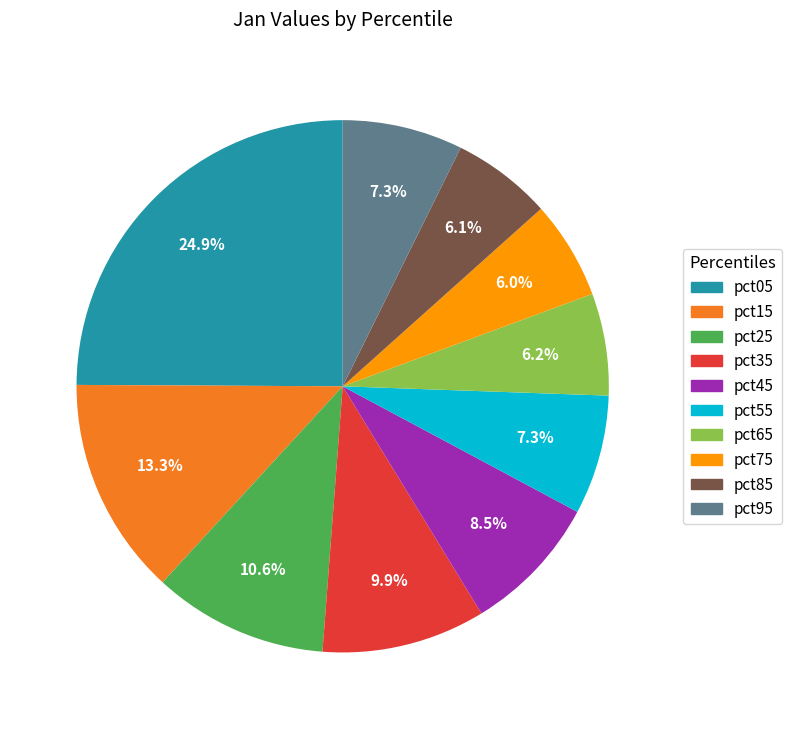

True or false: pct05 accounts for 33% of the total.

False